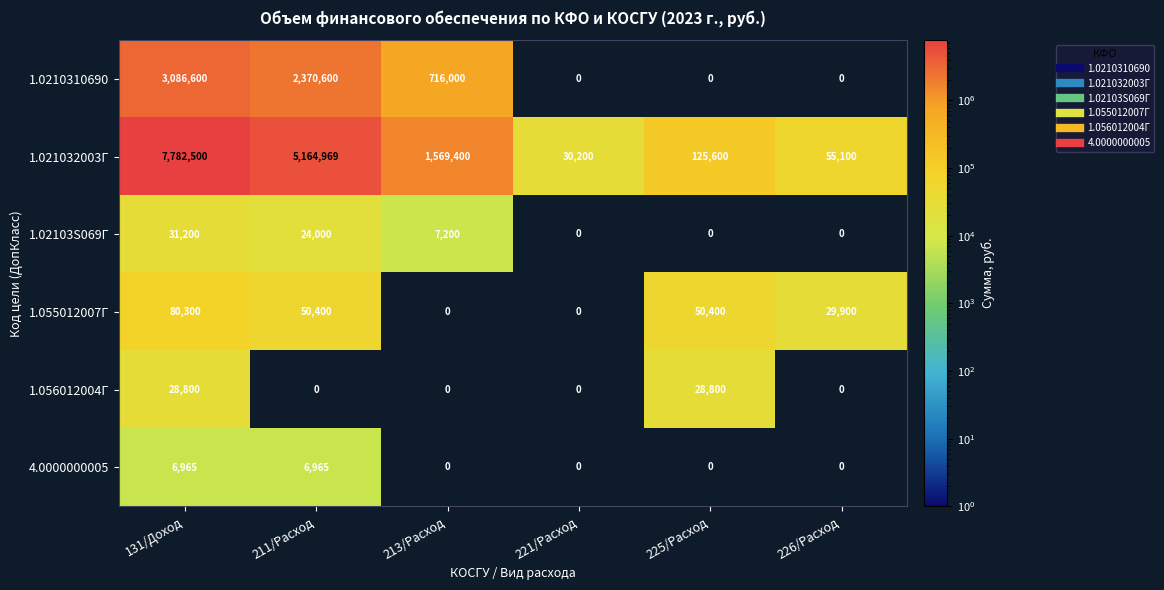

Between 213/Расход and 225/Расход, which series saw the biggest shift?

1.021032003Г